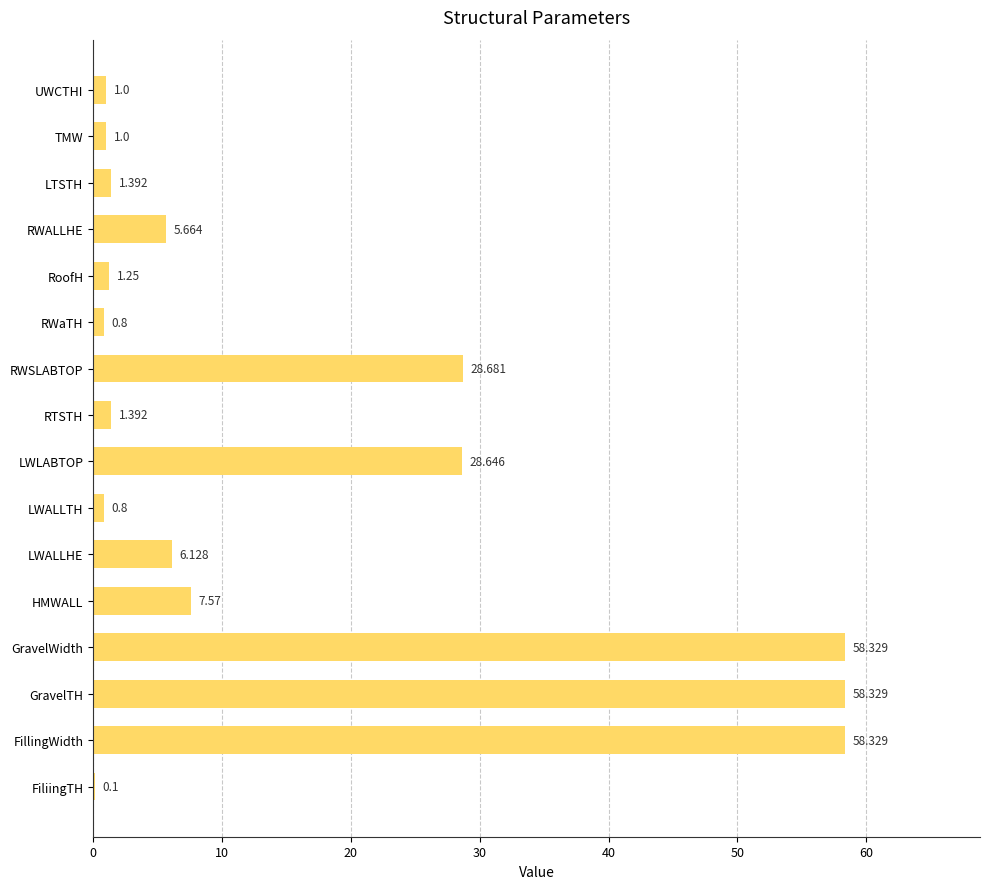

Are the bars horizontal?

Yes